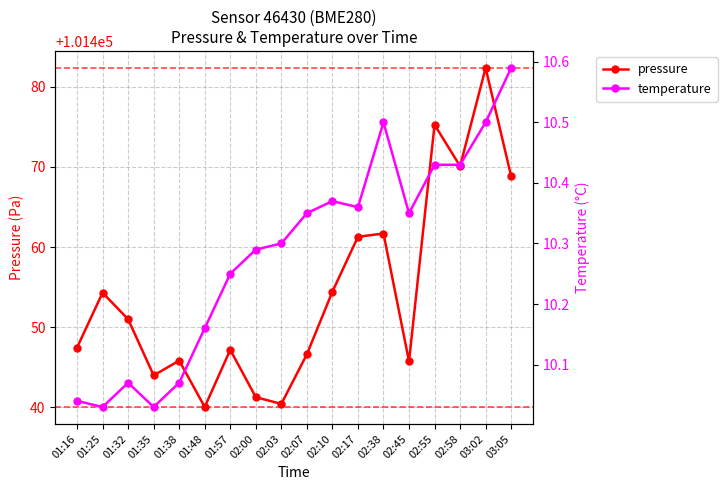

Reading right to left, what are all the values shown in this chart?

pressure: 03:05=101468.8	03:02=101482.3	02:58=101470.1	02:55=101475.2	02:45=101445.8	02:38=101461.7	02:17=101461.3	02:10=101454.4	02:07=101446.6	02:03=101440.4	02:00=101441.3	01:57=101447.2	01:48=101440.1	01:38=101445.8	01:35=101444.0	01:32=101451.0	01:25=101454.3	01:16=101447.5
temperature: 03:05=10.6	03:02=10.5	02:58=10.4	02:55=10.4	02:45=10.3	02:38=10.5	02:17=10.4	02:10=10.4	02:07=10.3	02:03=10.3	02:00=10.3	01:57=10.2	01:48=10.2	01:38=10.1	01:35=10.0	01:32=10.1	01:25=10.0	01:16=10.0